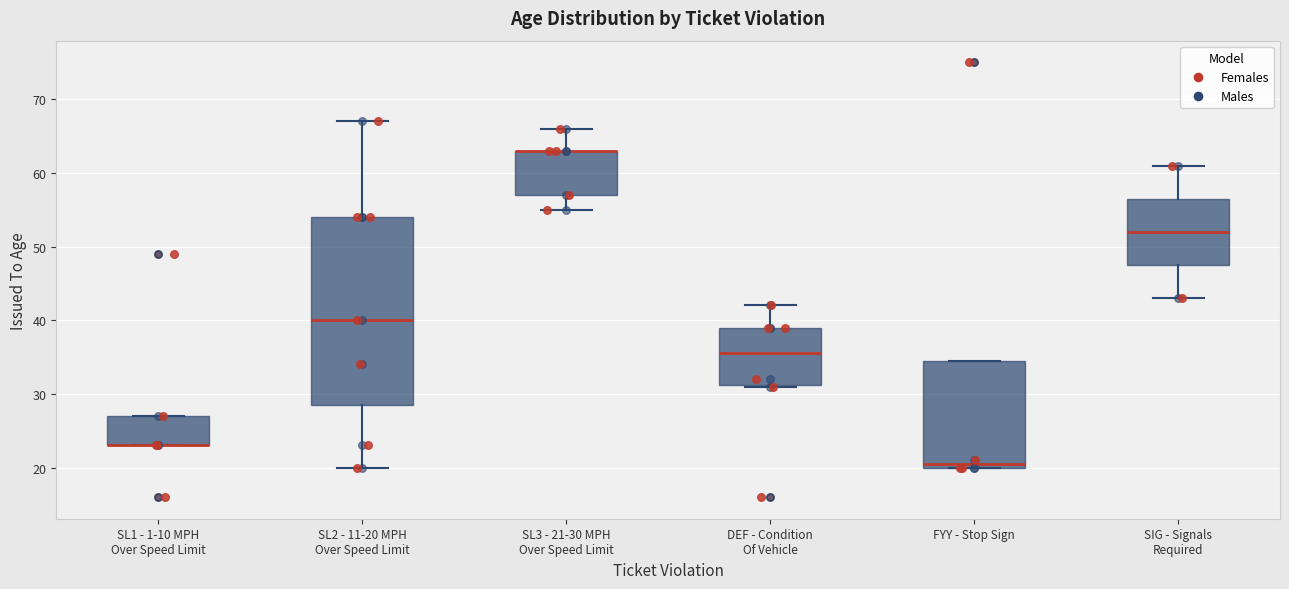

Reading left to right, transcribe this box plot: for each box, give where its median line is, the range the box spans, and where its two whiskers end, as read against the y-axis. The values are not printed on the chart, so give them approximately, as read against the axis.

SL1 - 1-10 MPH Over Speed Limit: median 23 (drawn on the box's lower edge), box 23 to 27, whiskers 23 to 27
SL2 - 11-20 MPH Over Speed Limit: median 40, box 29 to 54, whiskers 20 to 67
SL3 - 21-30 MPH Over Speed Limit: median 63 (drawn on the box's upper edge), box 57 to 63, whiskers 55 to 66
DEF - Condition Of Vehicle: median 36, box 31 to 39, whiskers 31 to 42
FYY - Stop Sign: median 21, box 20 to 35, whiskers 20 to 35
SIG - Signals Required: median 52, box 48 to 57, whiskers 43 to 61